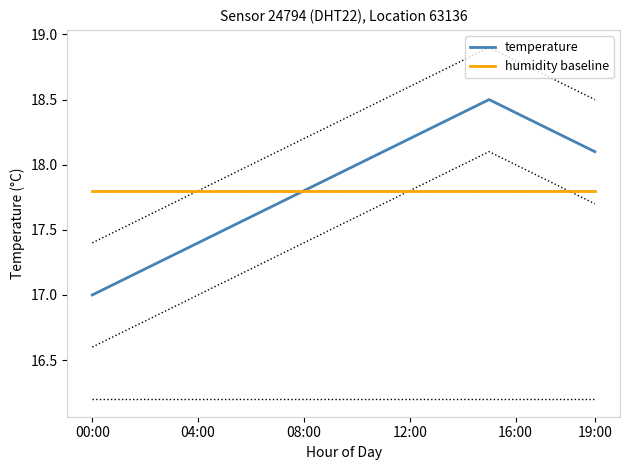

The value of temperature at 19:00 is 26.1. True or false?

False